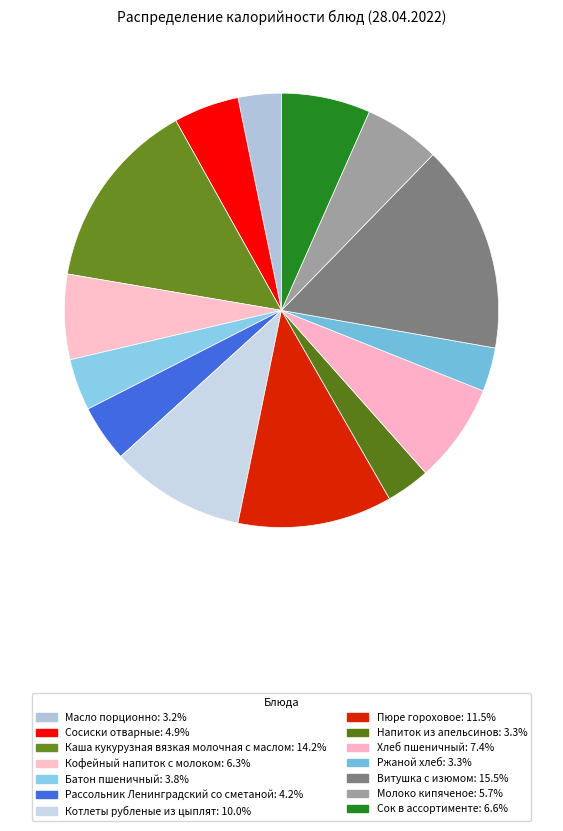

What portion of the pie excludes Сосиски отварные?

95.1%